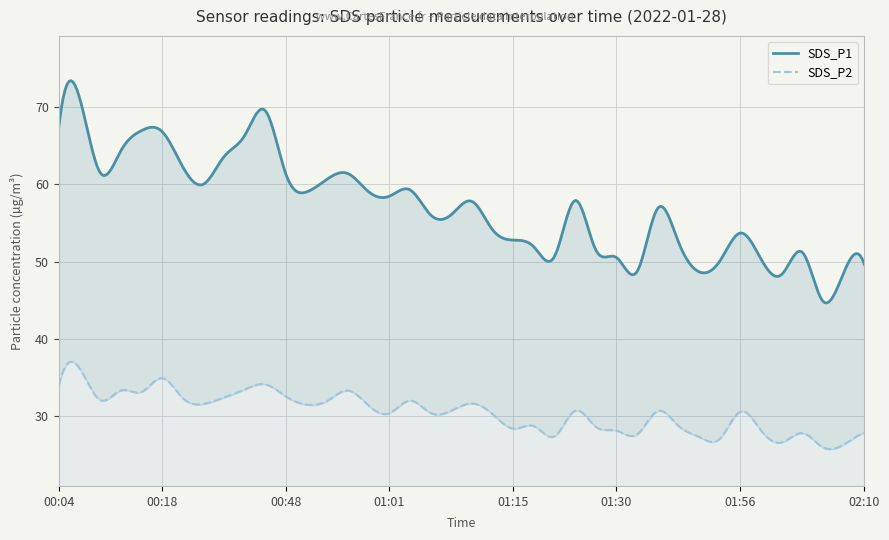

Is it true that SDS_P1 equals 104.9 at 4?

False